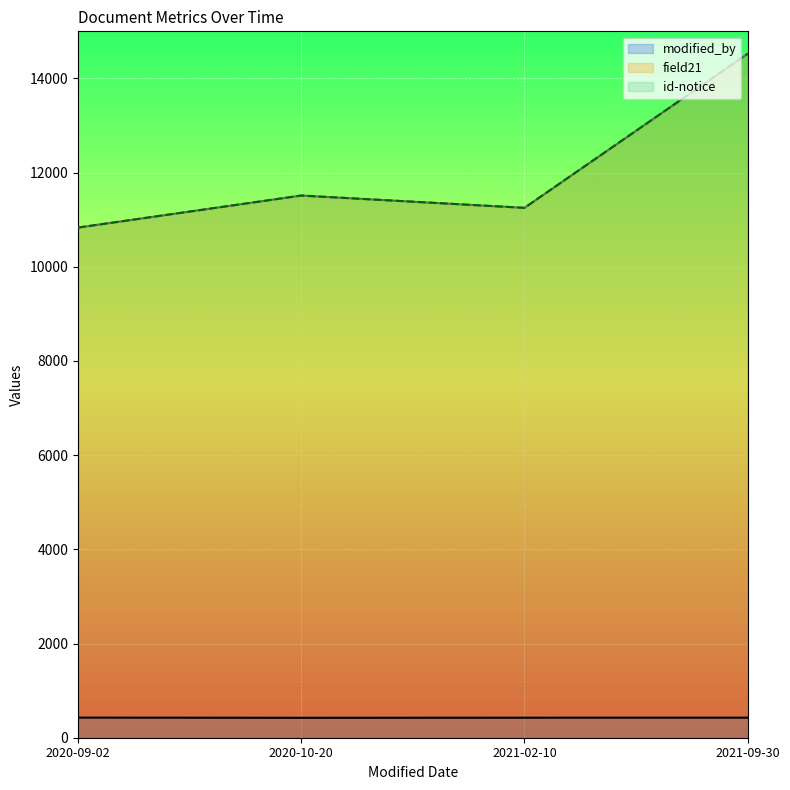

Between 2020-09-02 and 2021-09-30, which series saw the biggest shift?

field21